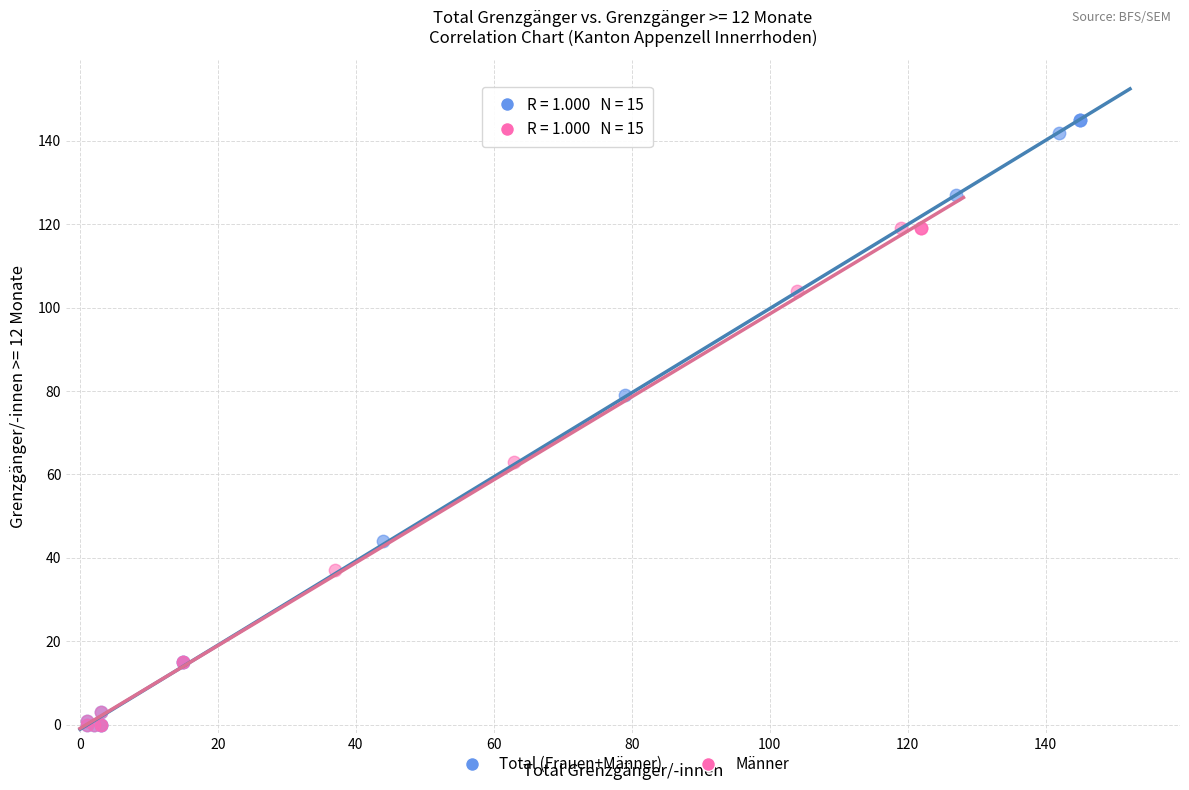

Which series has the largest Y range (max minus min)?

Total (Frauen+Männer)